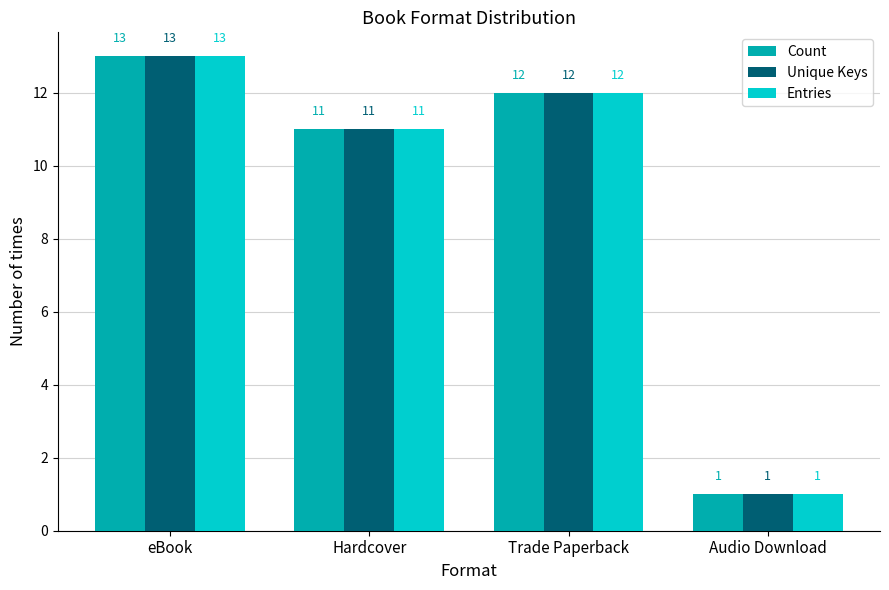

How many values in the Count series are below 12?

2